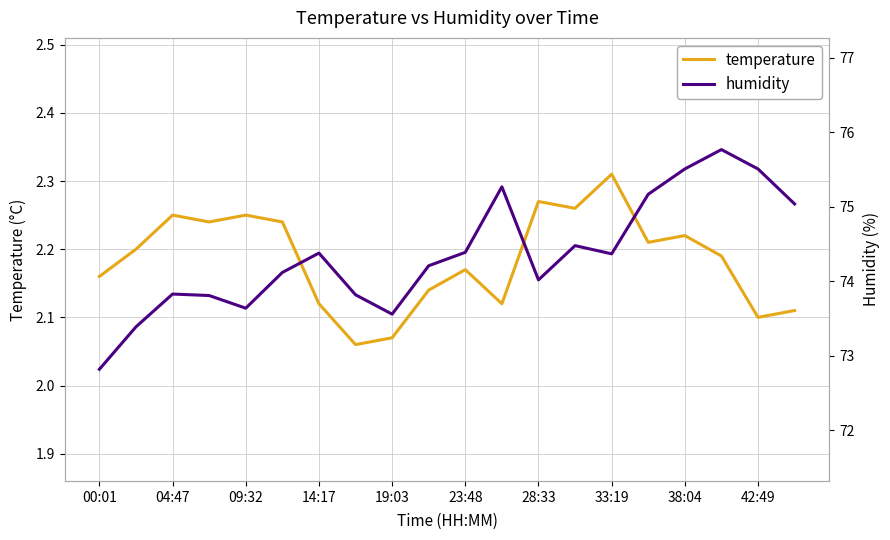

List the series in order of their peak value, lowest first.

temperature, humidity